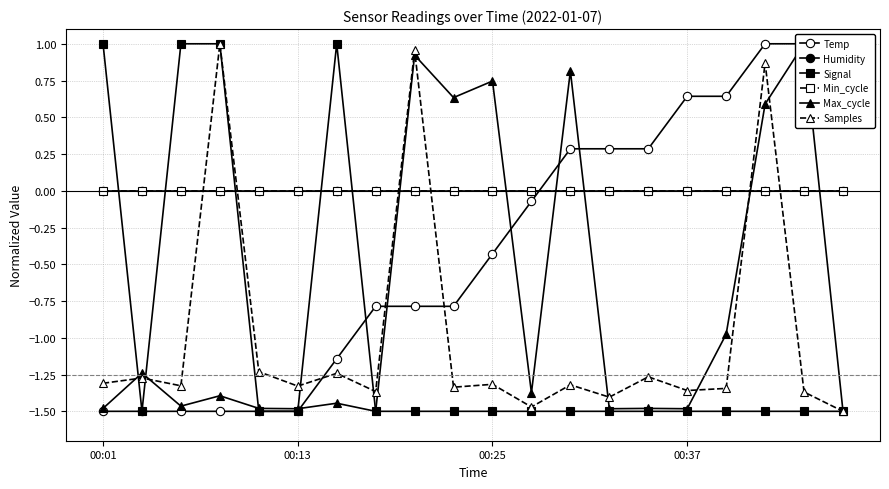

What is the difference between the highest and lowest values at 00:13?

1.5